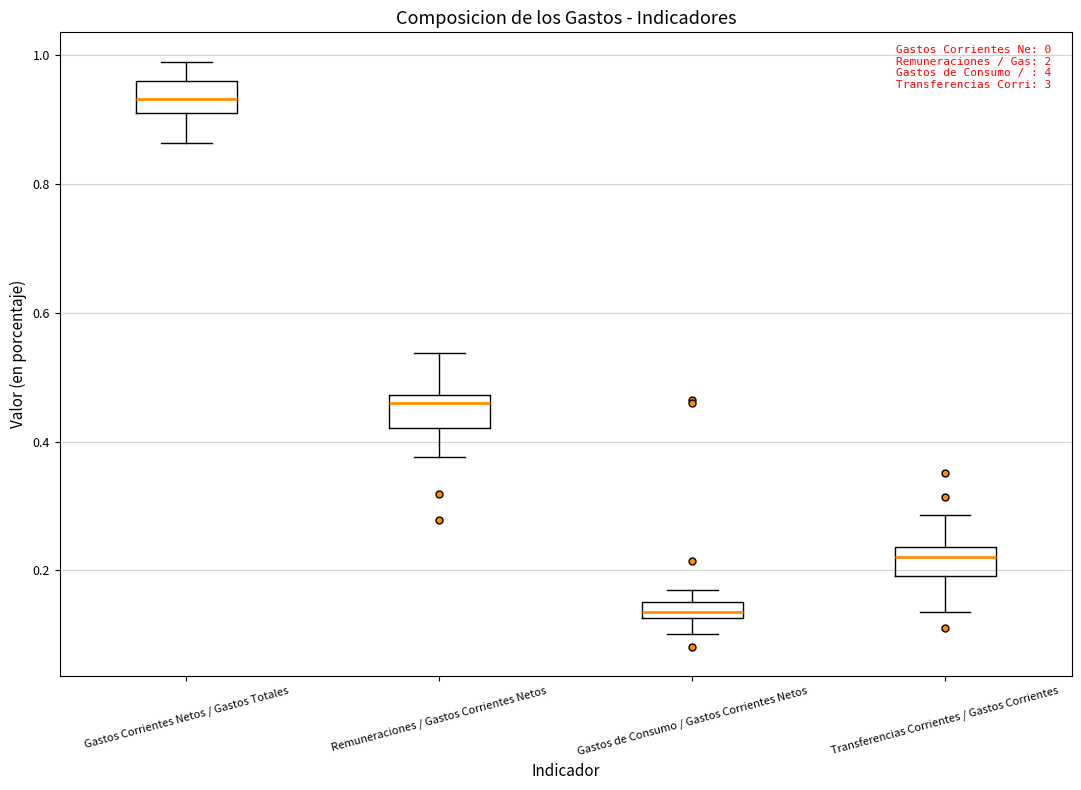

Where does the median line of the box for Gastos Corrientes Netos / Gastos Totales sit on the y-axis? The values are not printed on the chart, so give them approximately, as read against the axis.

0.94